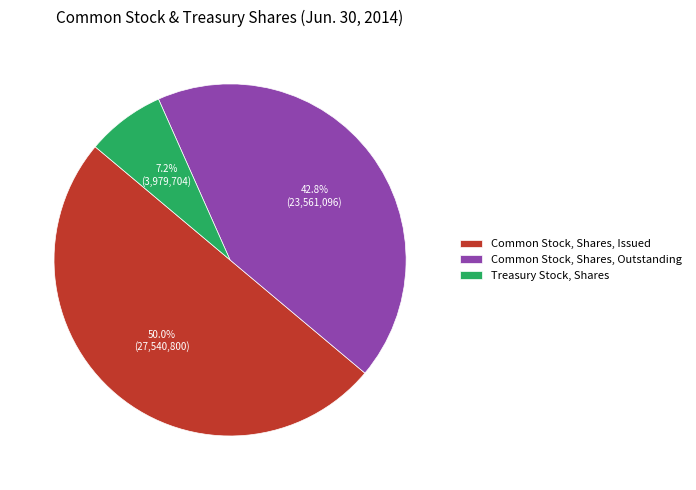

Between Treasury Stock, Shares and Common Stock, Shares, Issued, which is larger?

Common Stock, Shares, Issued